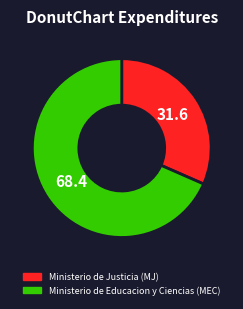

What is the ratio of the value at Ministerio de Justicia (MJ) to the value at Ministerio de Educacion y Ciencias (MEC)?

0.5